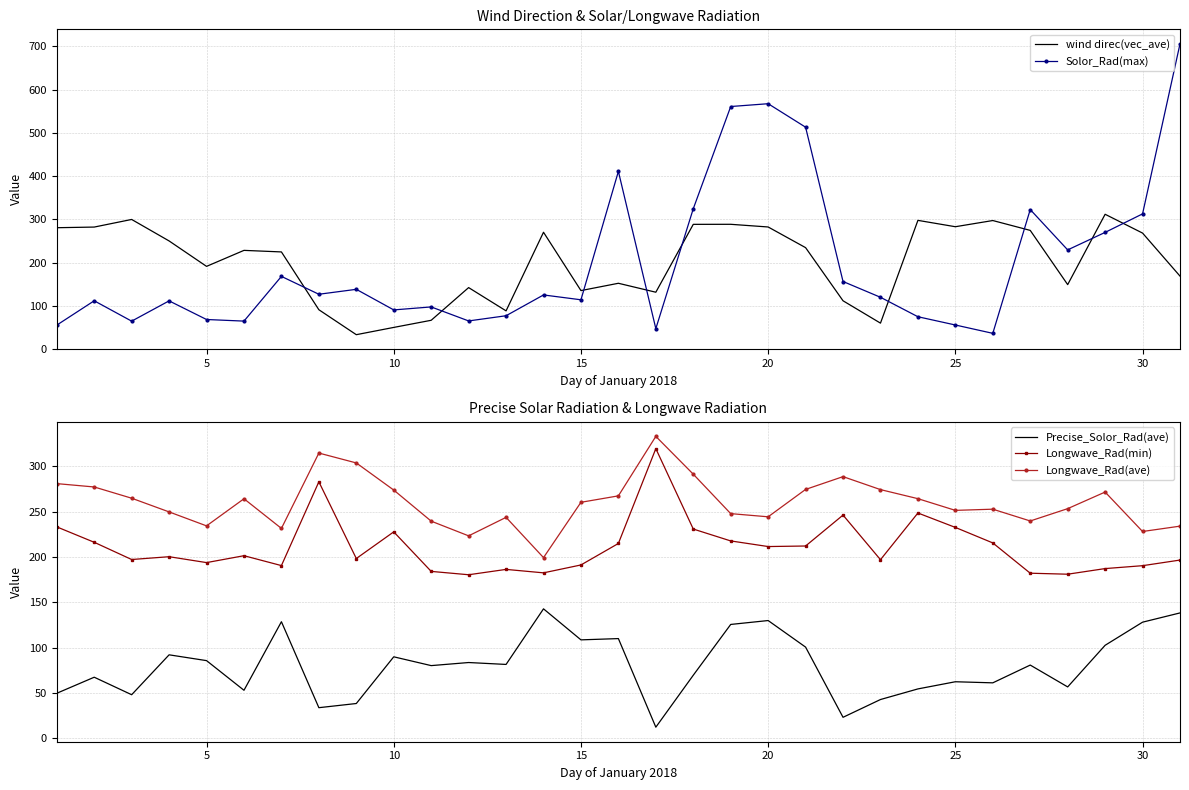

Which series has the largest total across all categories?

Longwave_Rad(ave)